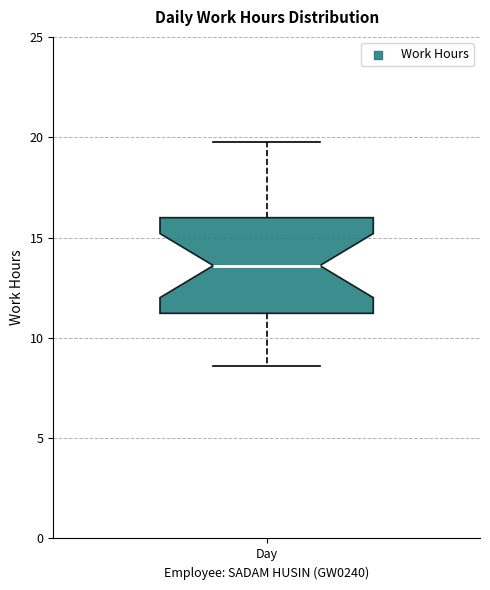

Where is the lower edge of the box for Day on the y-axis? The values are not printed on the chart, so give them approximately, as read against the axis.

11.0